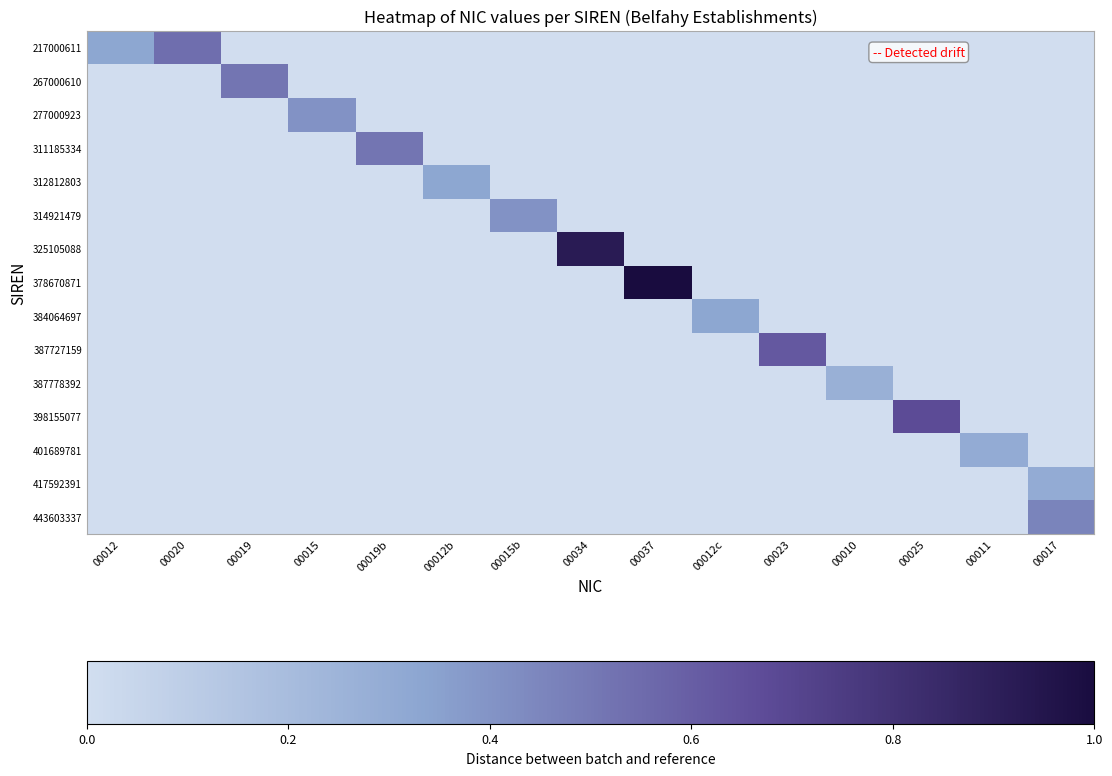

Reading right to left, list all the values displayed in this chart.

217000611: 00017=0.0	00011=0.0	00025=0.0	00010=0.0	00023=0.0	00012c=0.0	00037=0.0	00034=0.0	00015b=0.0	00012b=0.0	00019b=0.0	00015=0.0	00019=0.0	00020=0.5	00012=0.3
267000610: 00017=0.0	00011=0.0	00025=0.0	00010=0.0	00023=0.0	00012c=0.0	00037=0.0	00034=0.0	00015b=0.0	00012b=0.0	00019b=0.0	00015=0.0	00019=0.5	00020=0.0	00012=0.0
277000923: 00017=0.0	00011=0.0	00025=0.0	00010=0.0	00023=0.0	00012c=0.0	00037=0.0	00034=0.0	00015b=0.0	00012b=0.0	00019b=0.0	00015=0.4	00019=0.0	00020=0.0	00012=0.0
311185334: 00017=0.0	00011=0.0	00025=0.0	00010=0.0	00023=0.0	00012c=0.0	00037=0.0	00034=0.0	00015b=0.0	00012b=0.0	00019b=0.5	00015=0.0	00019=0.0	00020=0.0	00012=0.0
312812803: 00017=0.0	00011=0.0	00025=0.0	00010=0.0	00023=0.0	00012c=0.0	00037=0.0	00034=0.0	00015b=0.0	00012b=0.3	00019b=0.0	00015=0.0	00019=0.0	00020=0.0	00012=0.0
314921479: 00017=0.0	00011=0.0	00025=0.0	00010=0.0	00023=0.0	00012c=0.0	00037=0.0	00034=0.0	00015b=0.4	00012b=0.0	00019b=0.0	00015=0.0	00019=0.0	00020=0.0	00012=0.0
325105088: 00017=0.0	00011=0.0	00025=0.0	00010=0.0	00023=0.0	00012c=0.0	00037=0.0	00034=0.9	00015b=0.0	00012b=0.0	00019b=0.0	00015=0.0	00019=0.0	00020=0.0	00012=0.0
378670871: 00017=0.0	00011=0.0	00025=0.0	00010=0.0	00023=0.0	00012c=0.0	00037=1.0	00034=0.0	00015b=0.0	00012b=0.0	00019b=0.0	00015=0.0	00019=0.0	00020=0.0	00012=0.0
384064697: 00017=0.0	00011=0.0	00025=0.0	00010=0.0	00023=0.0	00012c=0.3	00037=0.0	00034=0.0	00015b=0.0	00012b=0.0	00019b=0.0	00015=0.0	00019=0.0	00020=0.0	00012=0.0
387727159: 00017=0.0	00011=0.0	00025=0.0	00010=0.0	00023=0.6	00012c=0.0	00037=0.0	00034=0.0	00015b=0.0	00012b=0.0	00019b=0.0	00015=0.0	00019=0.0	00020=0.0	00012=0.0
387778392: 00017=0.0	00011=0.0	00025=0.0	00010=0.3	00023=0.0	00012c=0.0	00037=0.0	00034=0.0	00015b=0.0	00012b=0.0	00019b=0.0	00015=0.0	00019=0.0	00020=0.0	00012=0.0
398155077: 00017=0.0	00011=0.0	00025=0.7	00010=0.0	00023=0.0	00012c=0.0	00037=0.0	00034=0.0	00015b=0.0	00012b=0.0	00019b=0.0	00015=0.0	00019=0.0	00020=0.0	00012=0.0
401689781: 00017=0.0	00011=0.3	00025=0.0	00010=0.0	00023=0.0	00012c=0.0	00037=0.0	00034=0.0	00015b=0.0	00012b=0.0	00019b=0.0	00015=0.0	00019=0.0	00020=0.0	00012=0.0
417592391: 00017=0.3	00011=0.0	00025=0.0	00010=0.0	00023=0.0	00012c=0.0	00037=0.0	00034=0.0	00015b=0.0	00012b=0.0	00019b=0.0	00015=0.0	00019=0.0	00020=0.0	00012=0.0
443603337: 00017=0.5	00011=0.0	00025=0.0	00010=0.0	00023=0.0	00012c=0.0	00037=0.0	00034=0.0	00015b=0.0	00012b=0.0	00019b=0.0	00015=0.0	00019=0.0	00020=0.0	00012=0.0